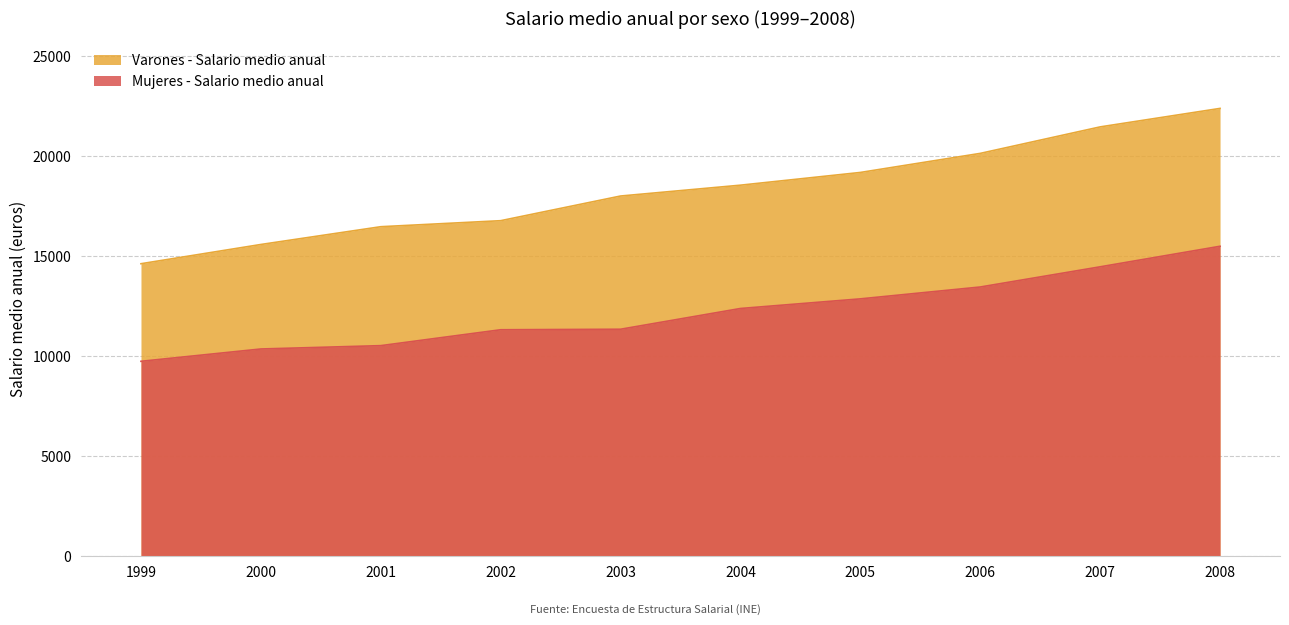

Reading right to left, list all the values displayed in this chart.

Varones - Salario medio anual: 2008=22379	2007=21455	2006=20131	2005=19178	2004=18542	2003=18000	2002=16767	2001=16466	2000=15578	1999=14616
Mujeres - Salario medio anual: 2008=15489	2007=14462	2006=13453	2005=12860	2004=12379	2003=11342	2002=11316	2001=10522	2000=10355	1999=9739